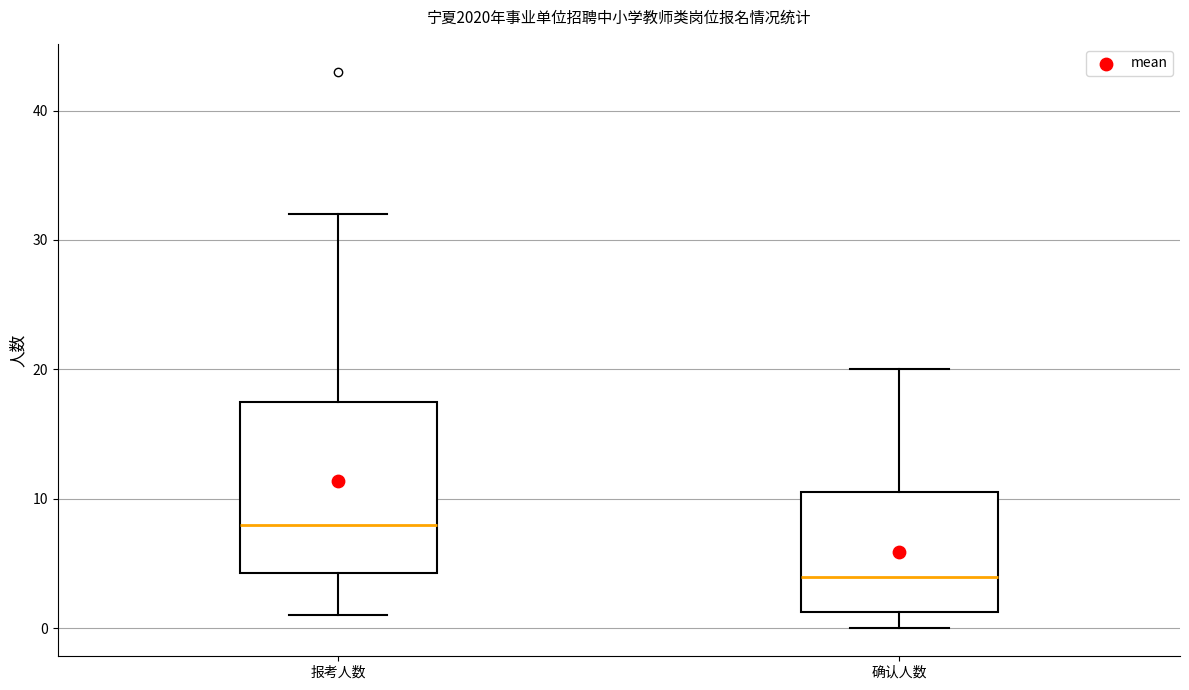

Where does the upper whisker of the box for 报考人数 end on the y-axis? The values are not printed on the chart, so give them approximately, as read against the axis.

32